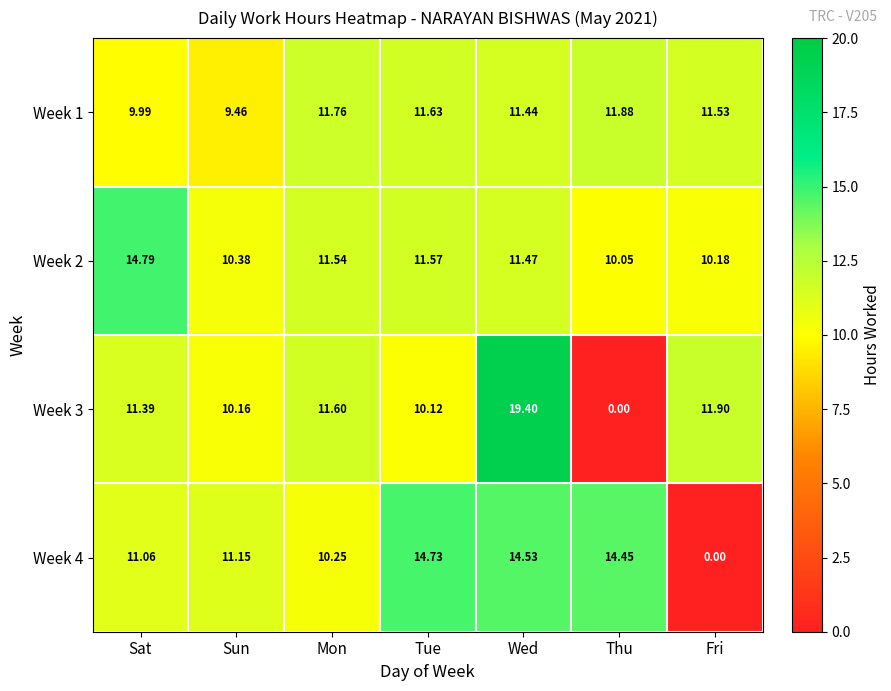

Which label corresponds to the largest value in the chart?

Wed